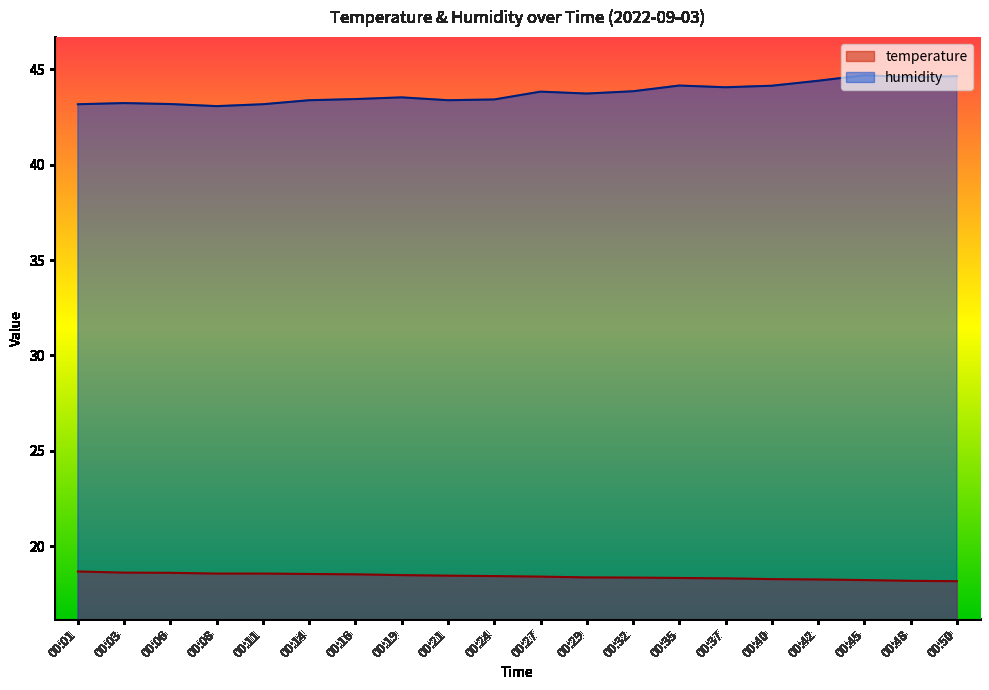

What is the sum of the temperature values at 00:03 and 00:40?

36.9